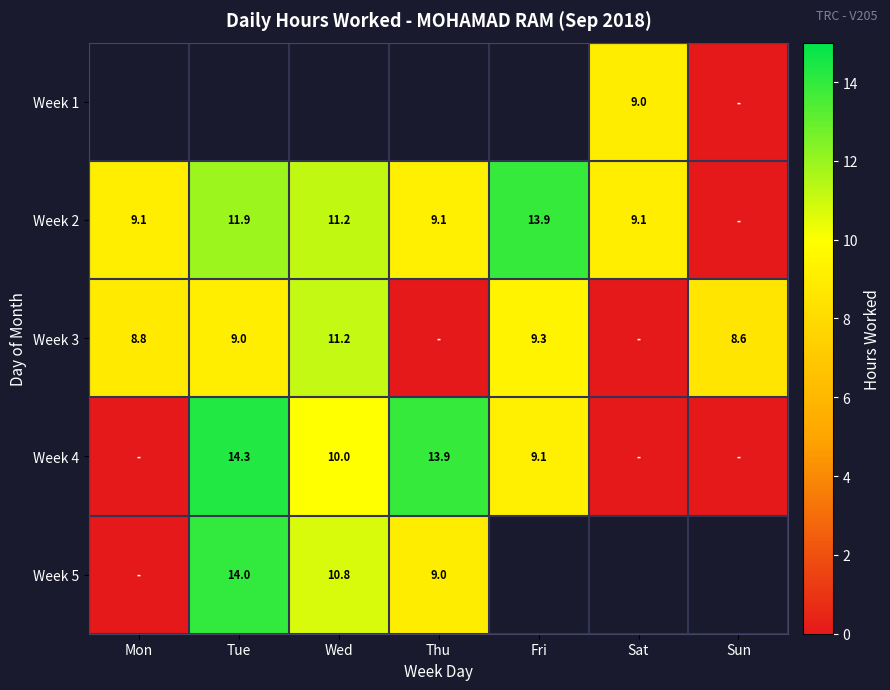

How many positive values does the Week 3 series have?

5